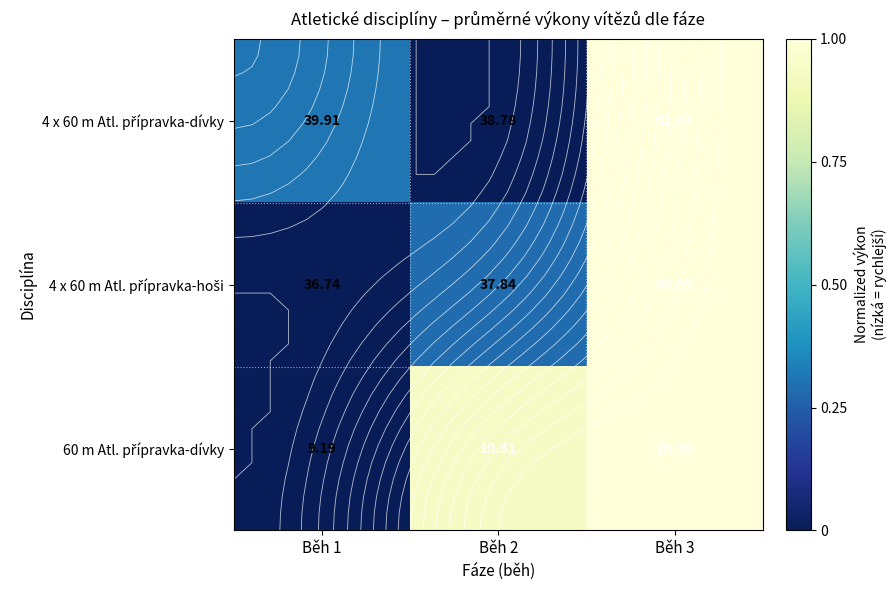

At which category is the sum across all series the highest?

Běh 3